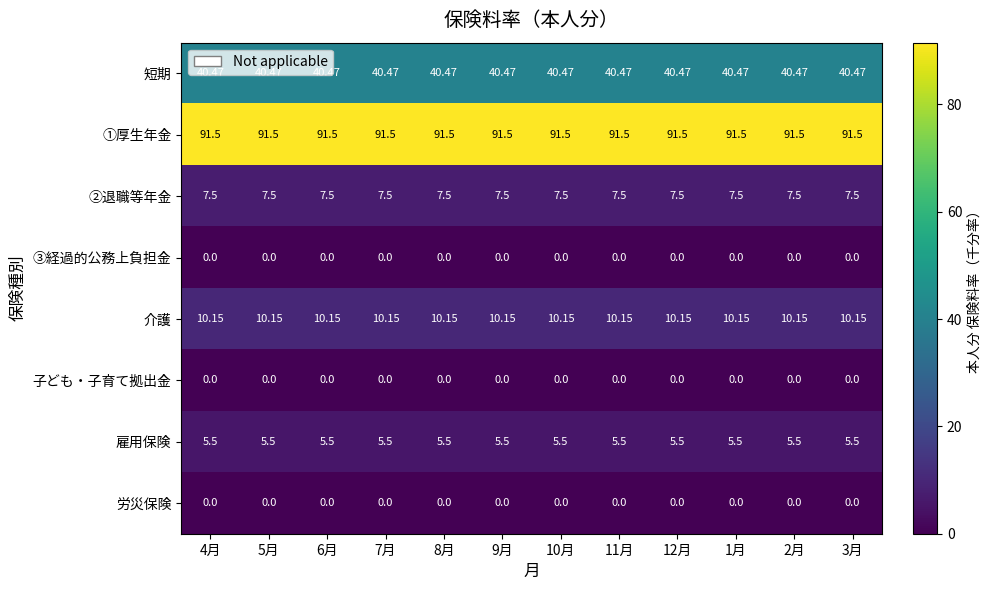

Which series has the largest total across all categories?

①厚生年金